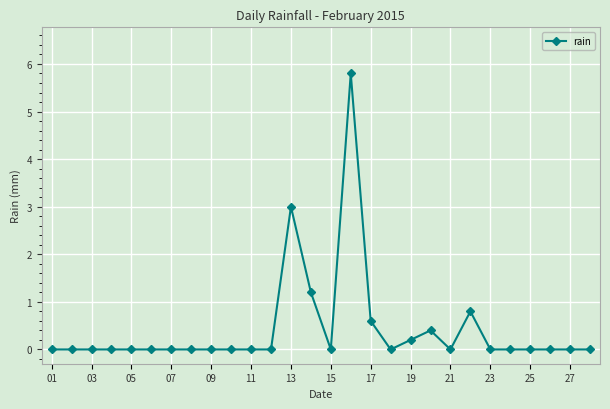

What is the value of the 19th point from the left?

0.2